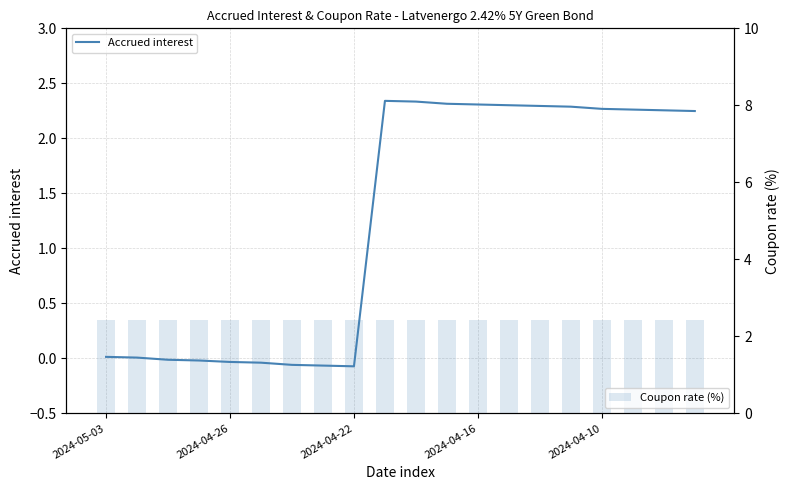

What is the value of the Accrued interest bar at the 19th from the left?

2.3